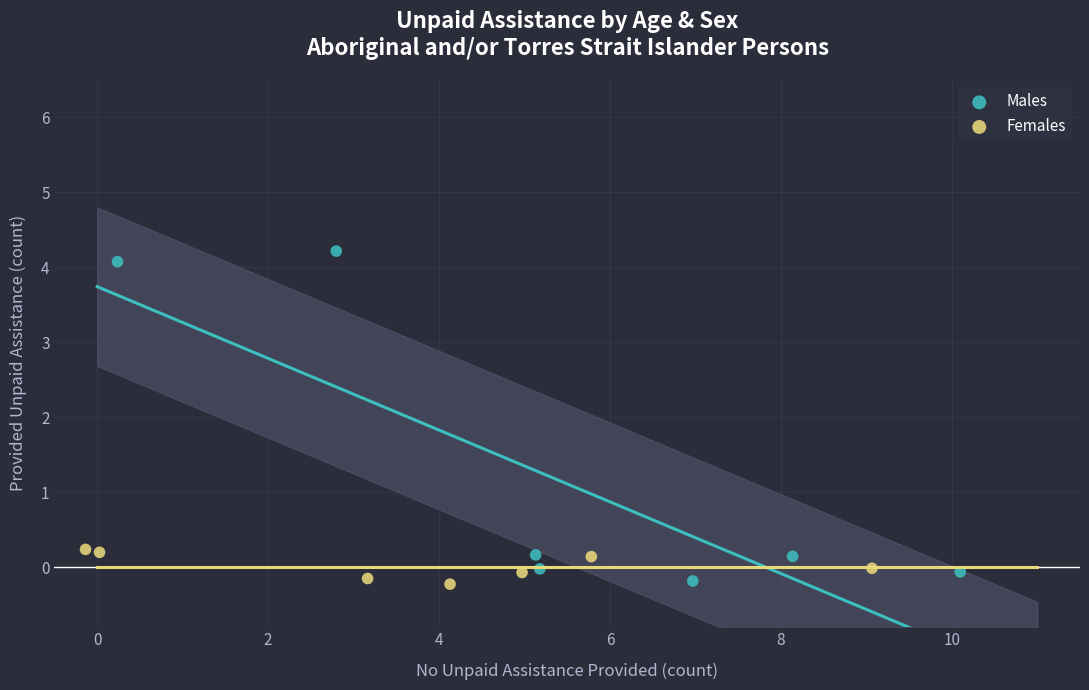

Which series contains the highest Y value?

Males